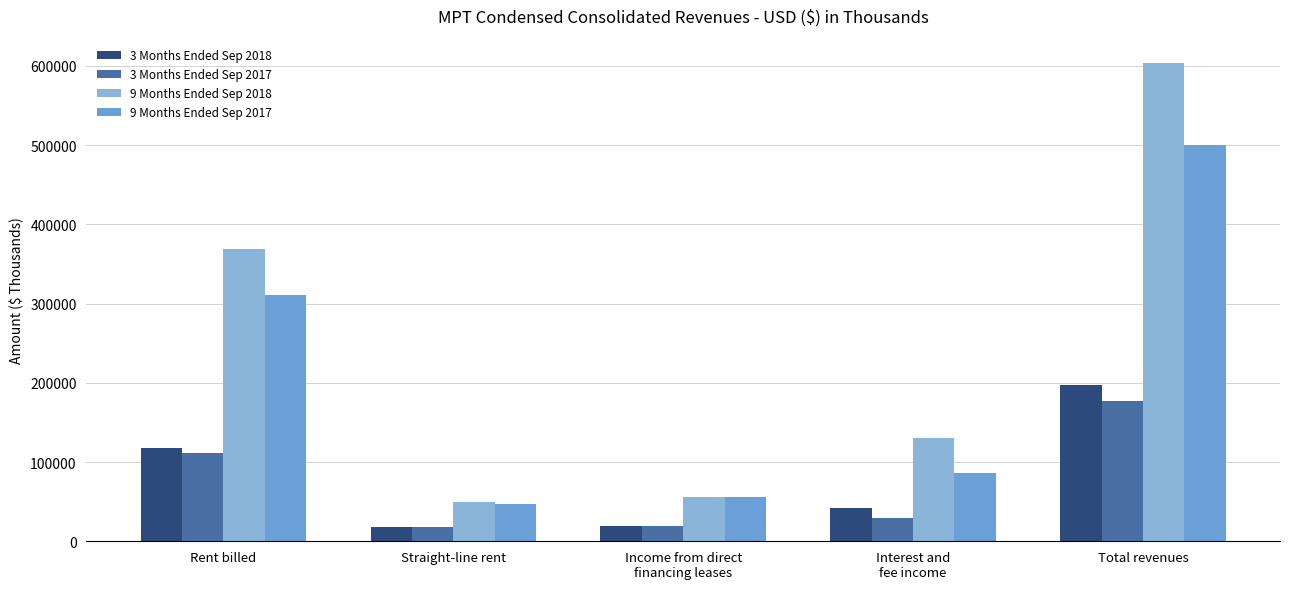

Are the bars grouped side by side (vs. stacked)?

Yes